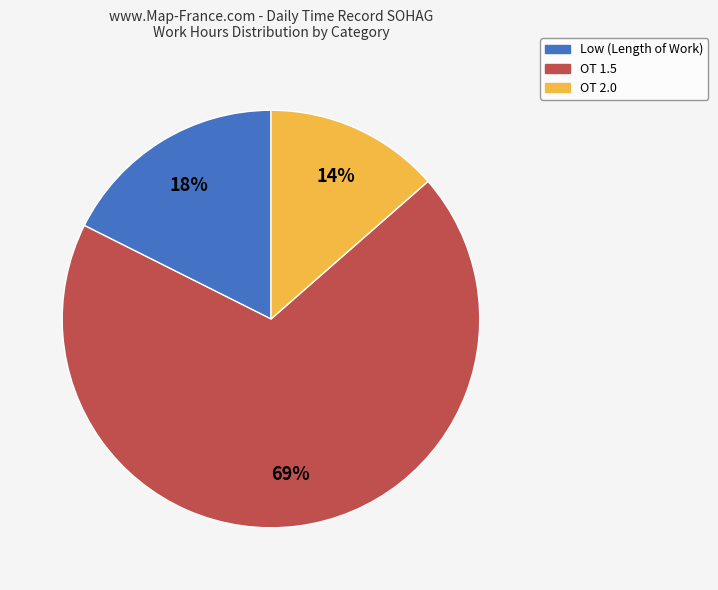

Does any single category account for the majority?

Yes